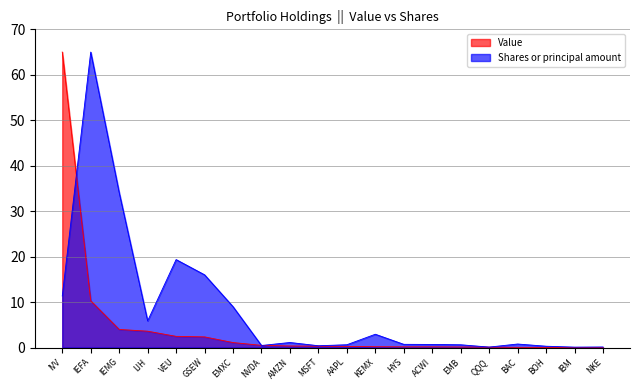

Is it true that Value equals 2.2 at IEMG?

False